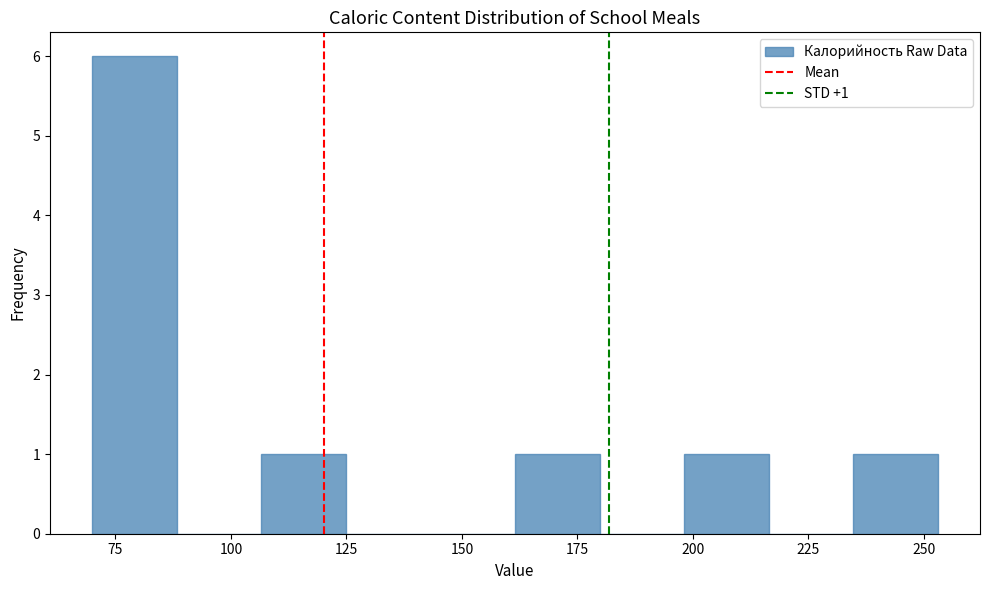

Read against the x-axis, roughly where is the centre of the tallest bar?

80